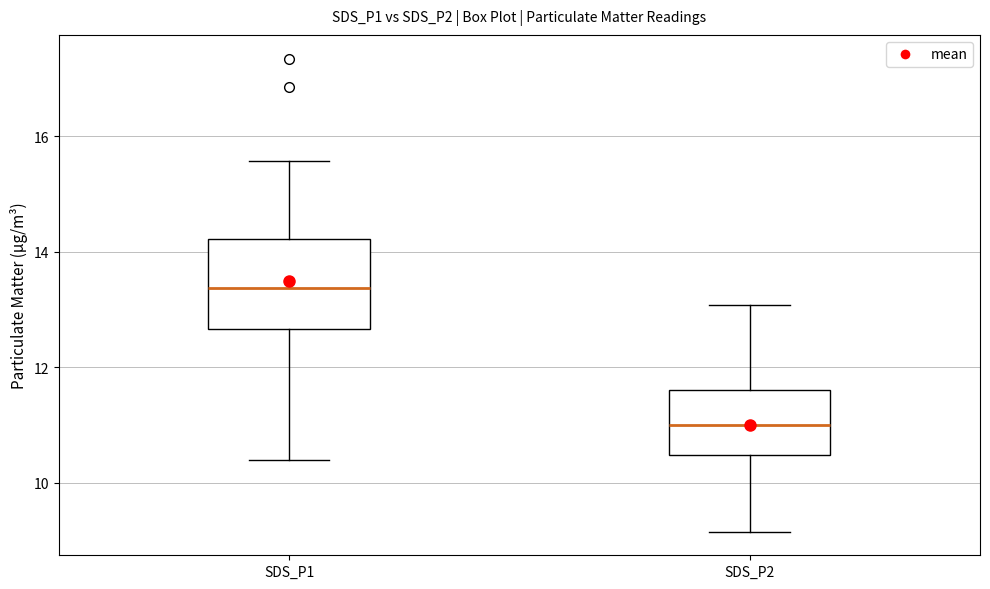

Which box has the highest median line?

SDS_P1